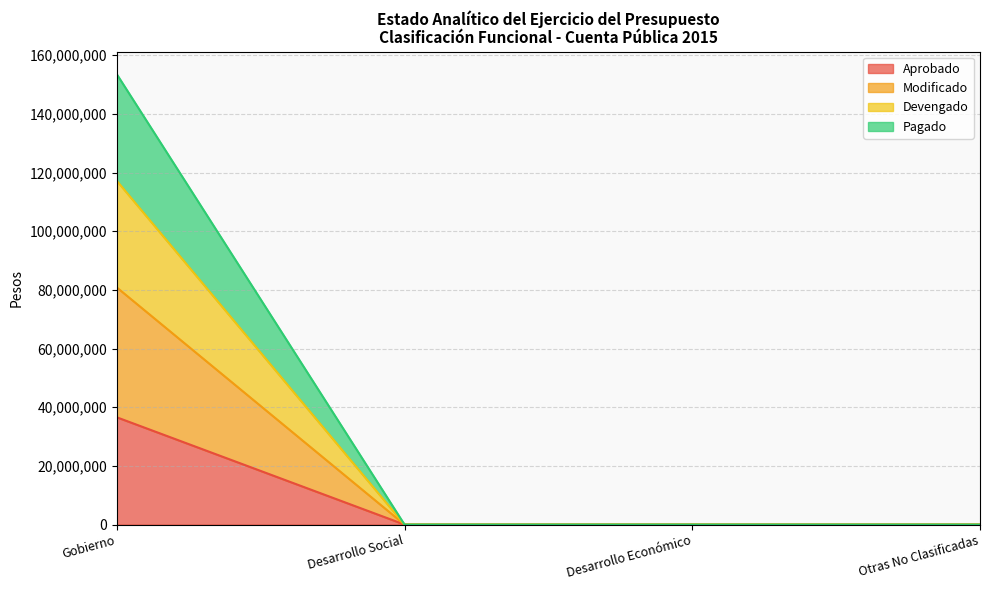

How many series are shown in this chart?

4